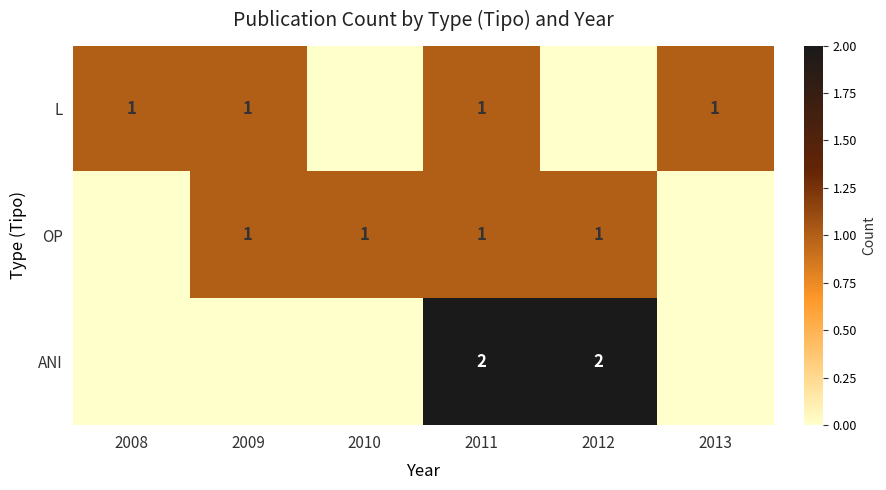

Which has a higher value, 2008 or 2013?

2008